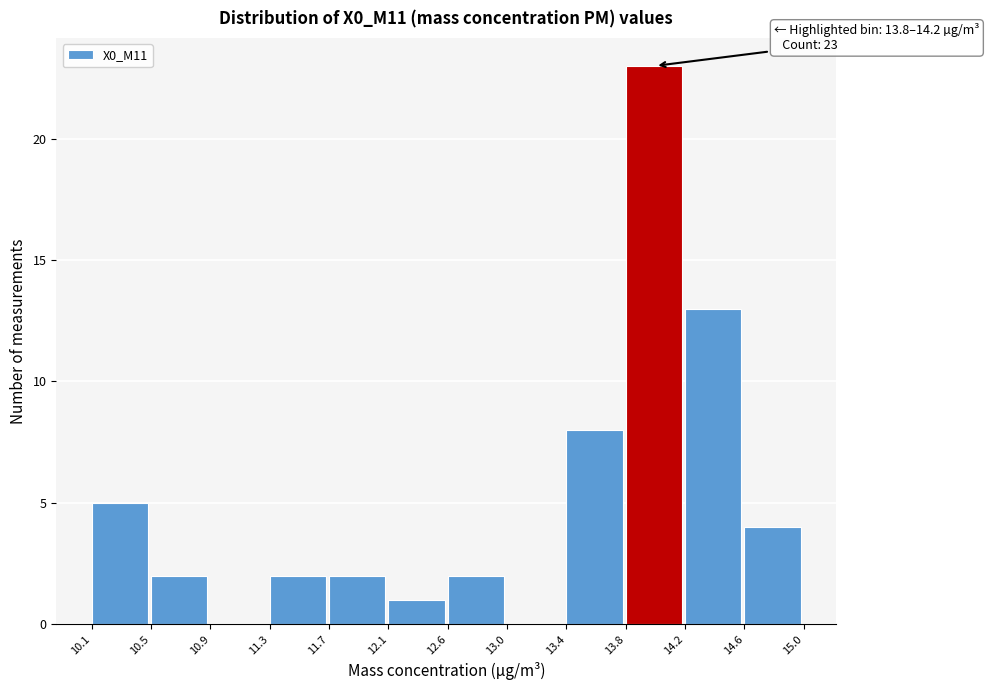

Over which range of the x-axis is the bar tallest?

13.8 to 14.2